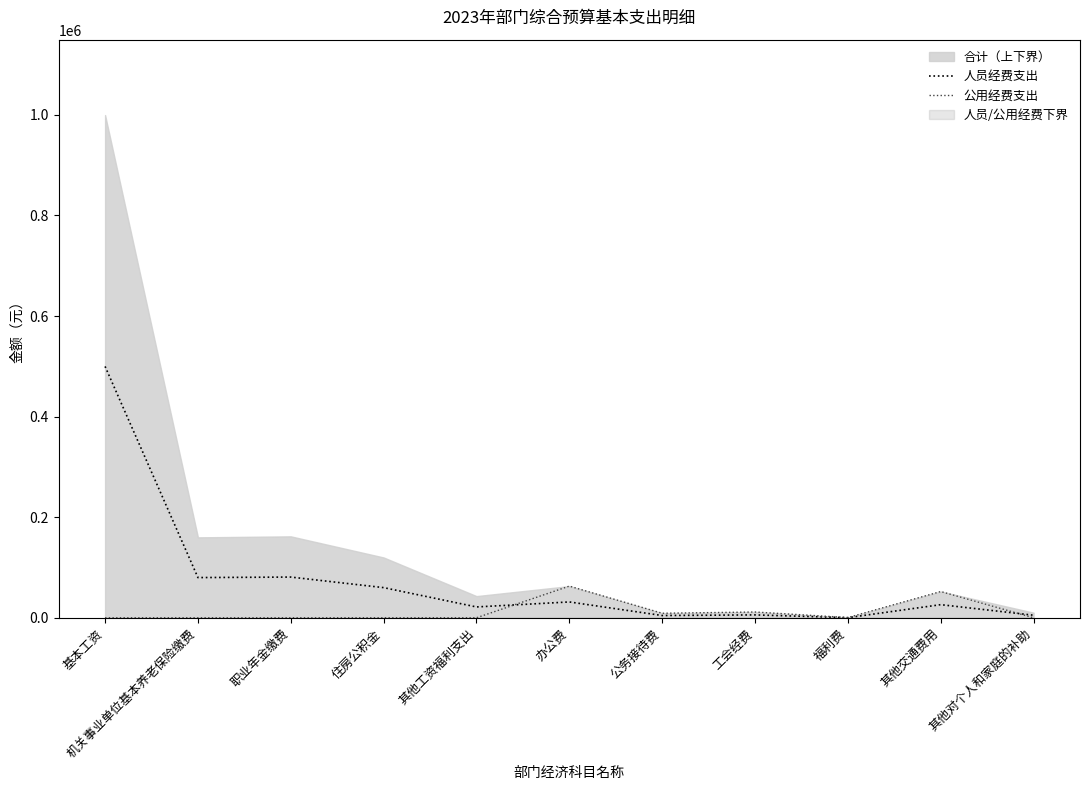

What is the sum of the 人员经费支出 values at 其他工资福利支出 and 职业年金缴费?

102530.5